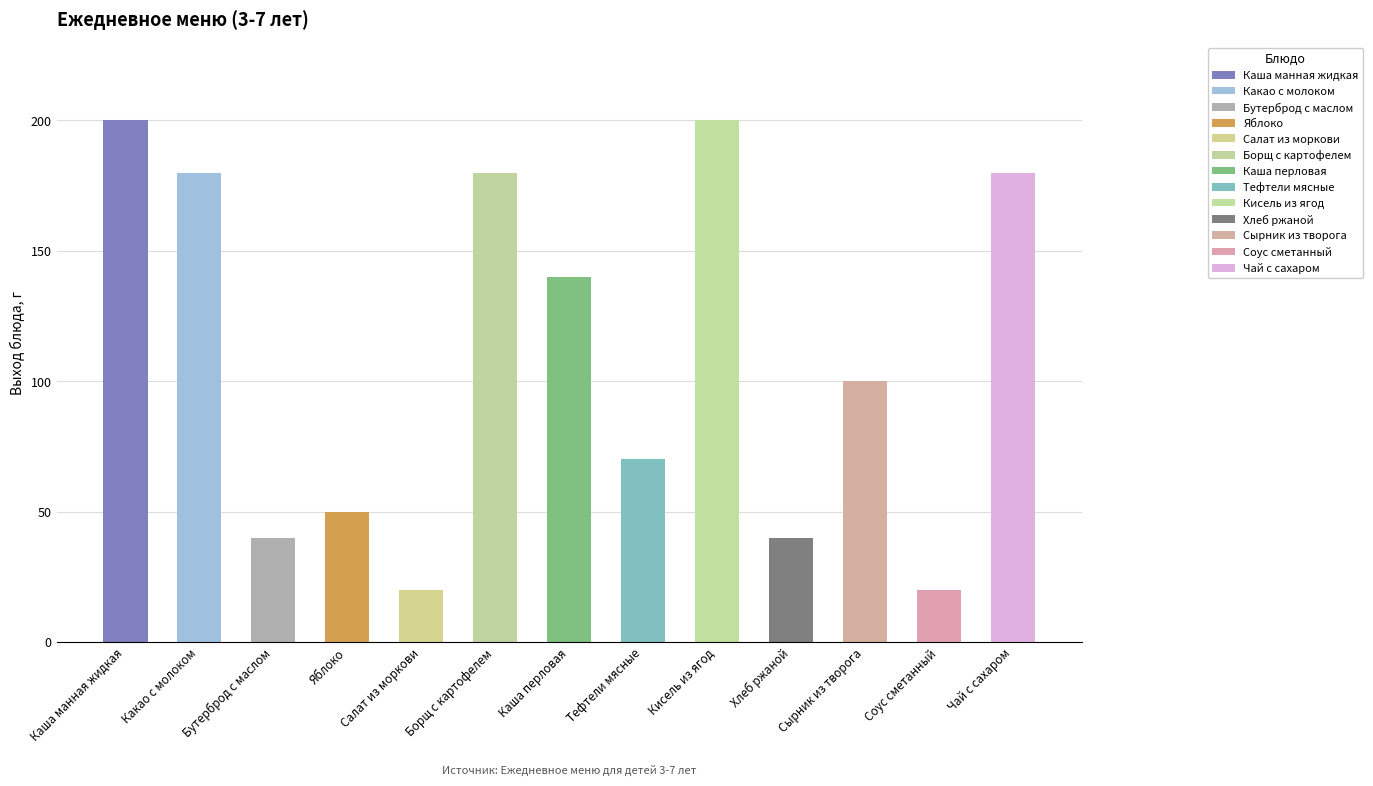

Is it true that the value at Борщ с картофелем is 180?

True